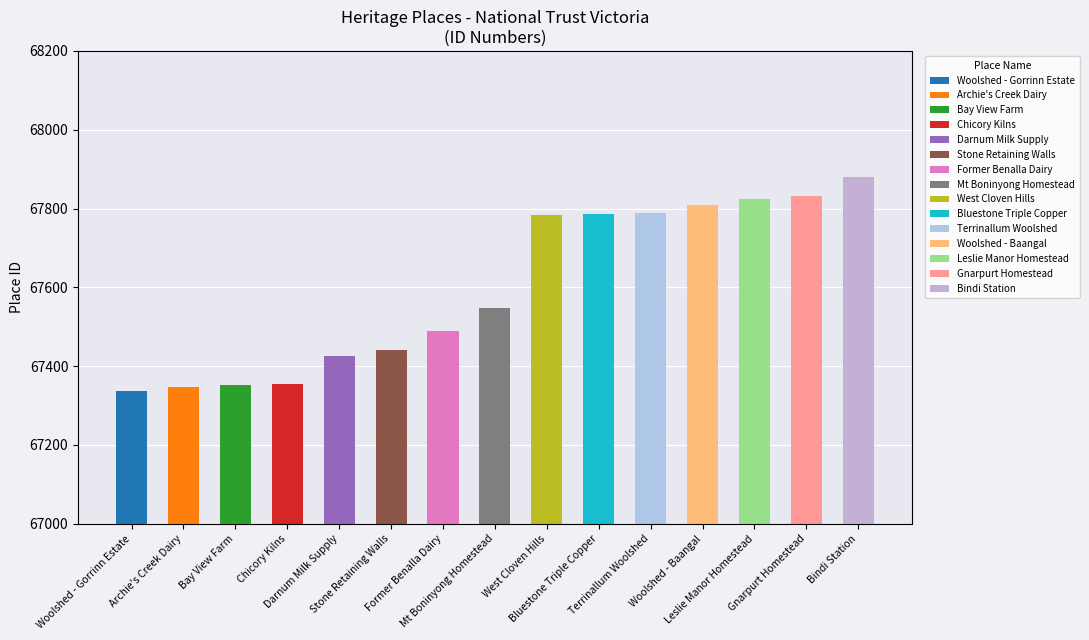

At which label is the value closest to 67608?

Mt Boninyong Homestead